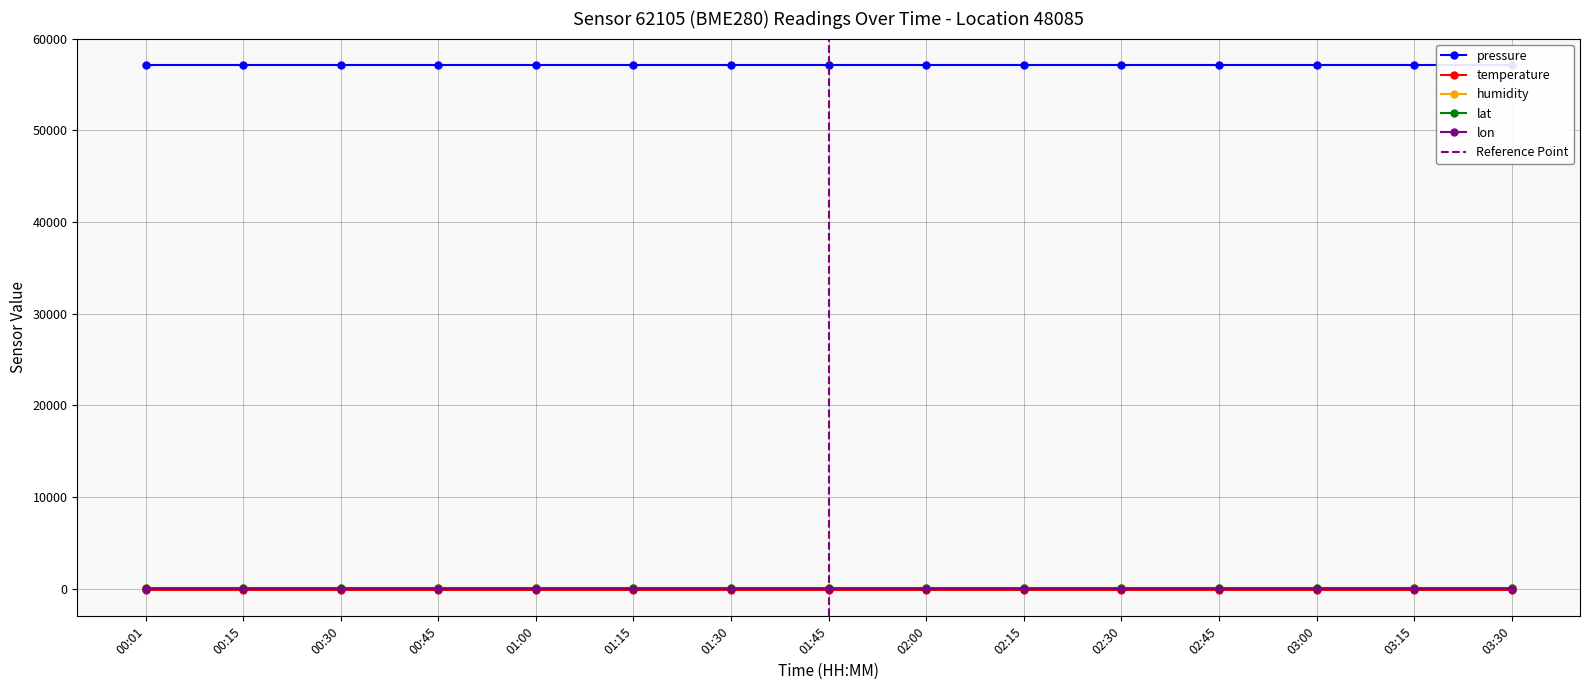

What value does the humidity series have at 01:45?

100.0